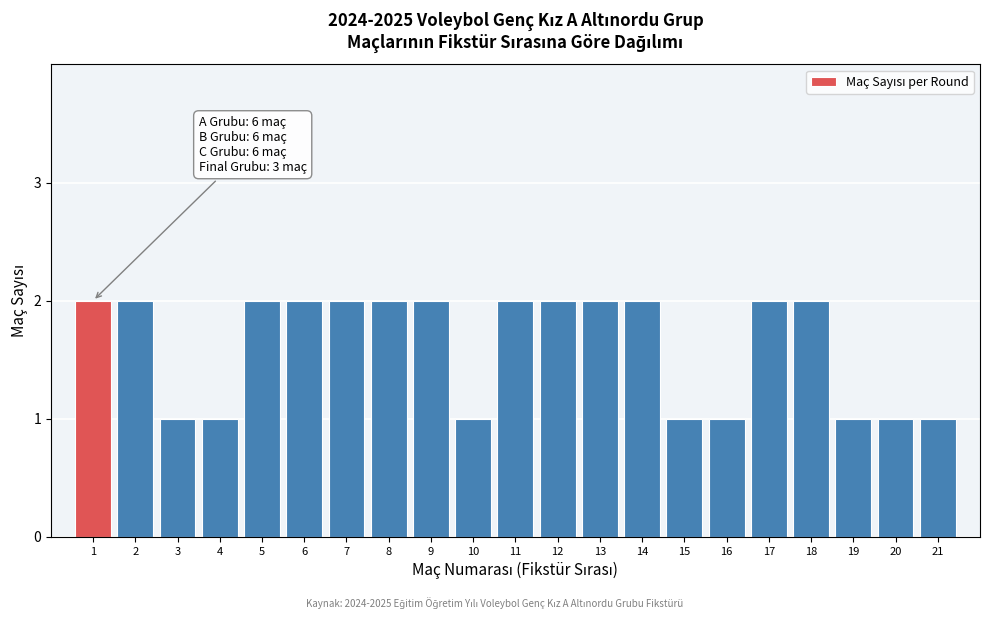

Reading right to left, what are all the values shown in this chart?

1	1	1	2	2	1	1	2	2	2	2	1	2	2	2	2	2	1	1	2	2